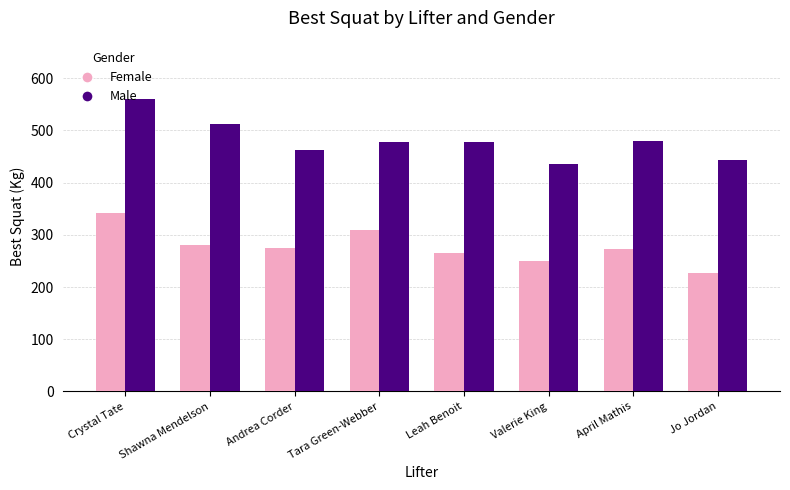

List the series in order of their peak value, lowest first.

Female, Male